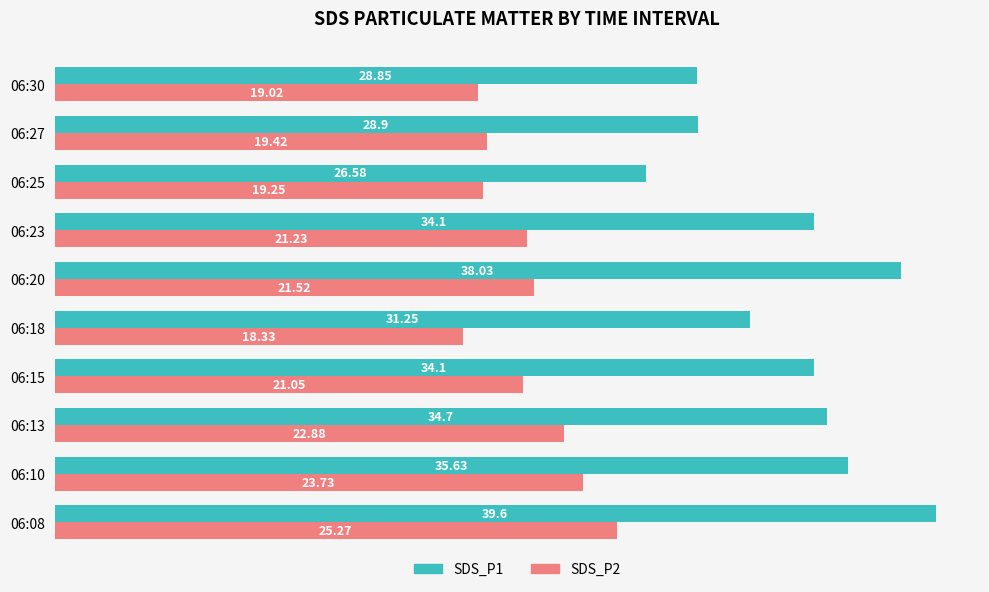

What is the difference between the highest and lowest values at 06:20?

16.5